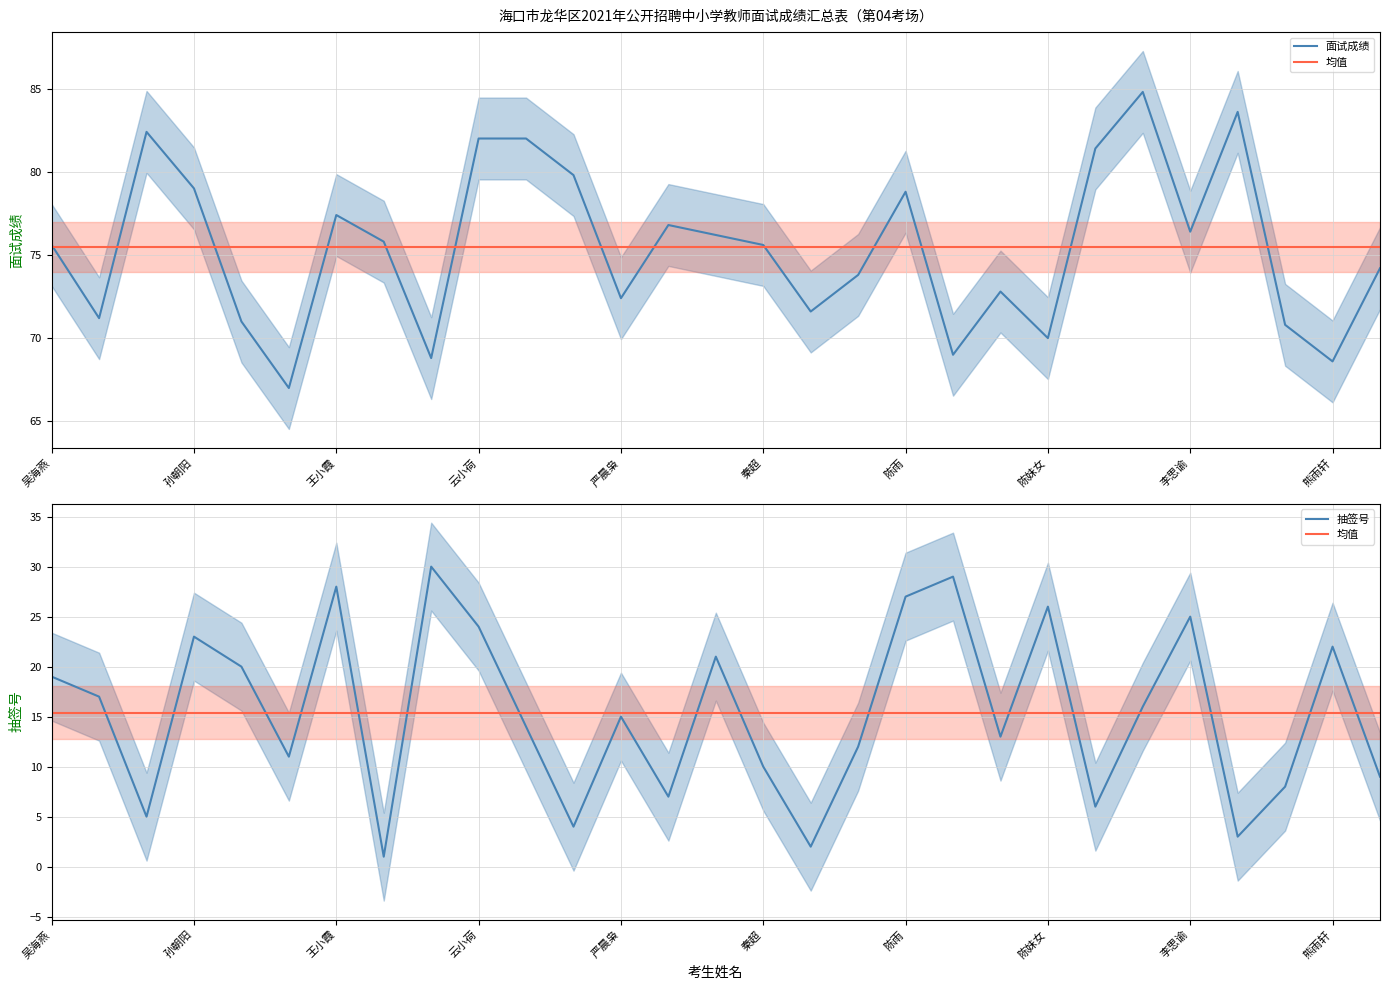

True or false: 均值 has a value of 15.4 at 26.

True